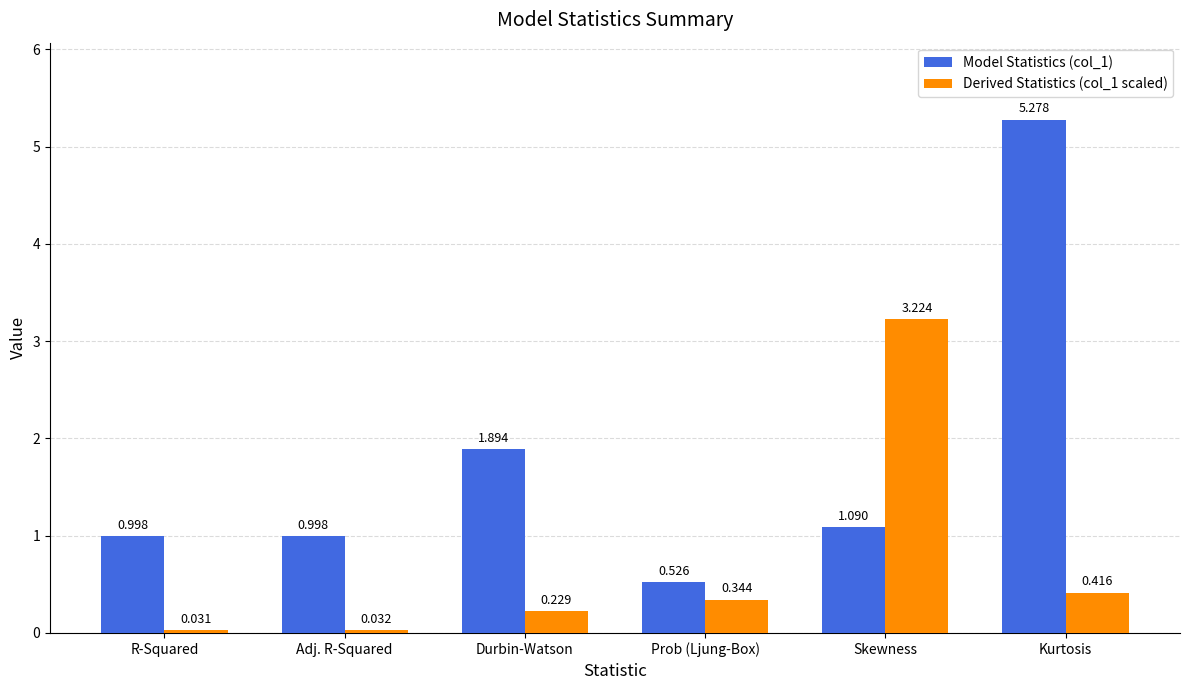

What is the total value across all series at Prob (Ljung-Box)?

0.9